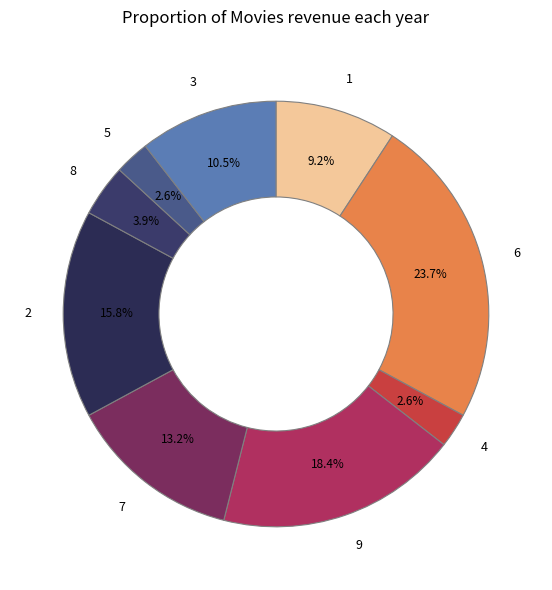

To the nearest percent, what is the average slice percentage?

11%